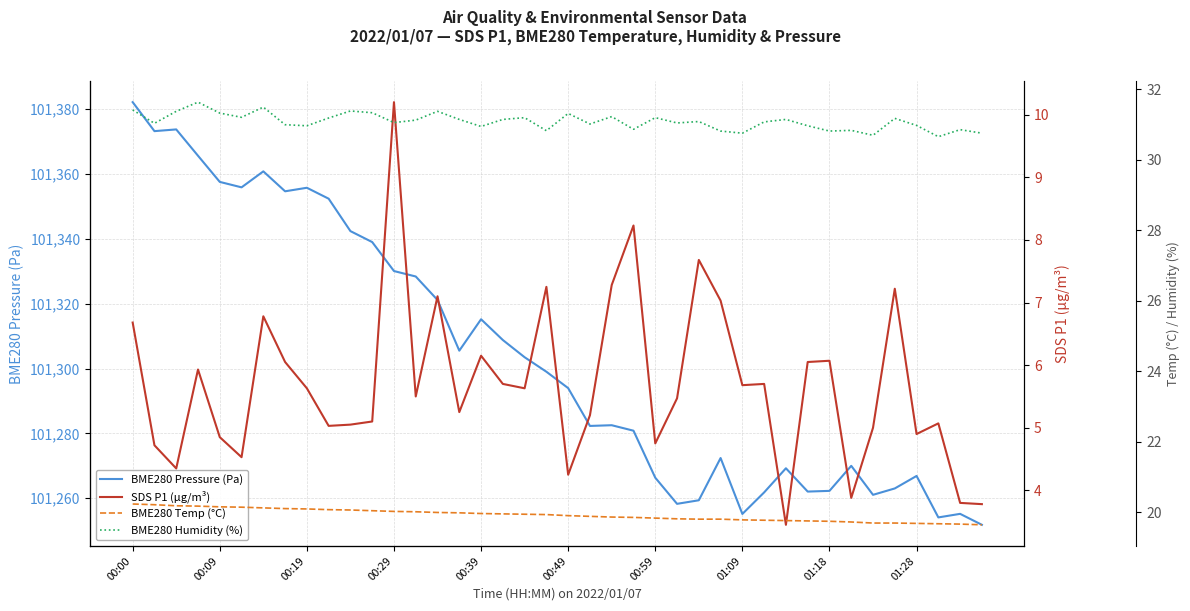

Is it true that BME280 Pressure (Pa) equals 101266.3 at 00:59?

True